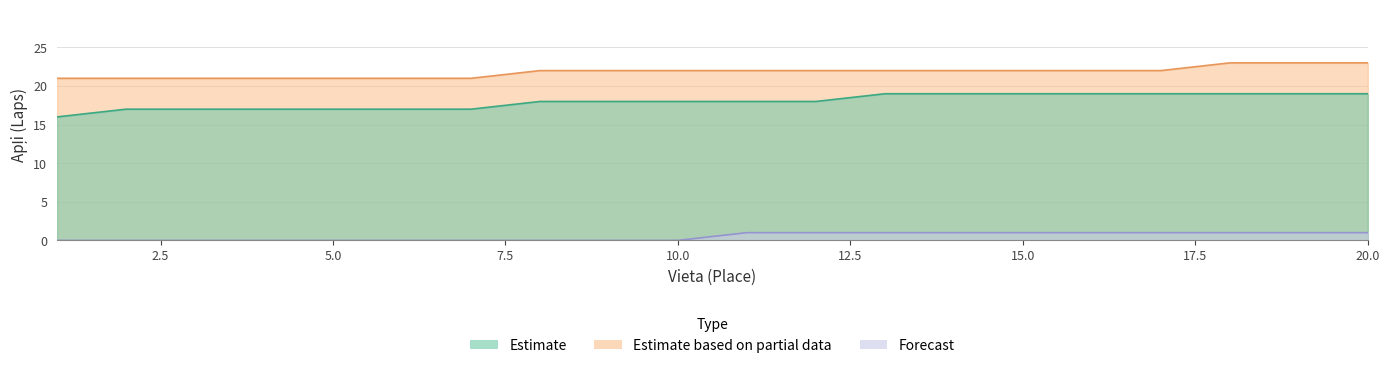

Reading left to right, extract all data points from this chart.

Estimate: 16	17	17	17	17	17	17	18	18	18	18	18	19	19	19	19	19	19	19	19
Estimate based on partial data: 21	21	21	21	21	21	21	22	22	22	22	22	22	22	22	22	22	23	23	23
Forecast: 0	0	0	0	0	0	0	0	0	0	1	1	1	1	1	1	1	1	1	1